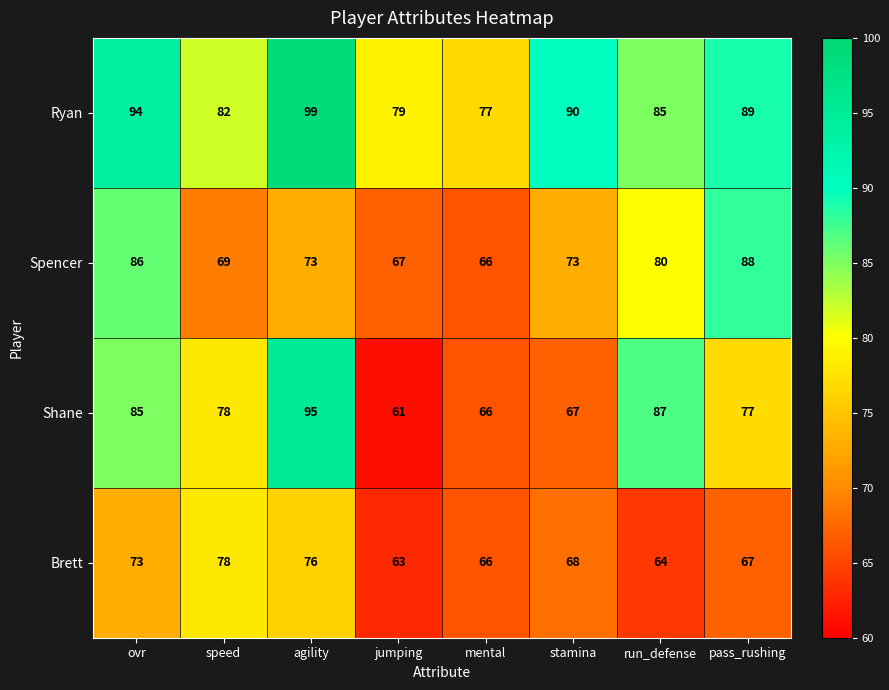

Rank the series by their maximum value, from highest to lowest.

Ryan, Shane, Spencer, Brett